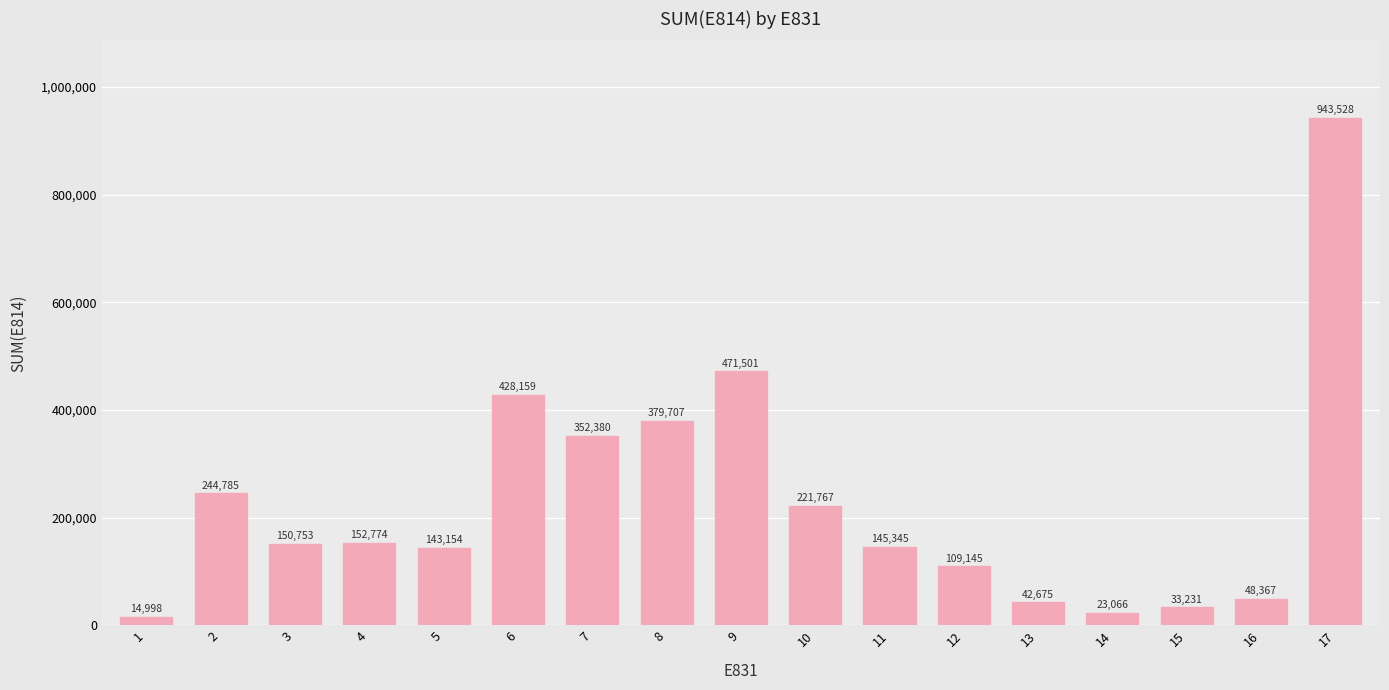

The value at 5 is 143153.5. True or false?

True